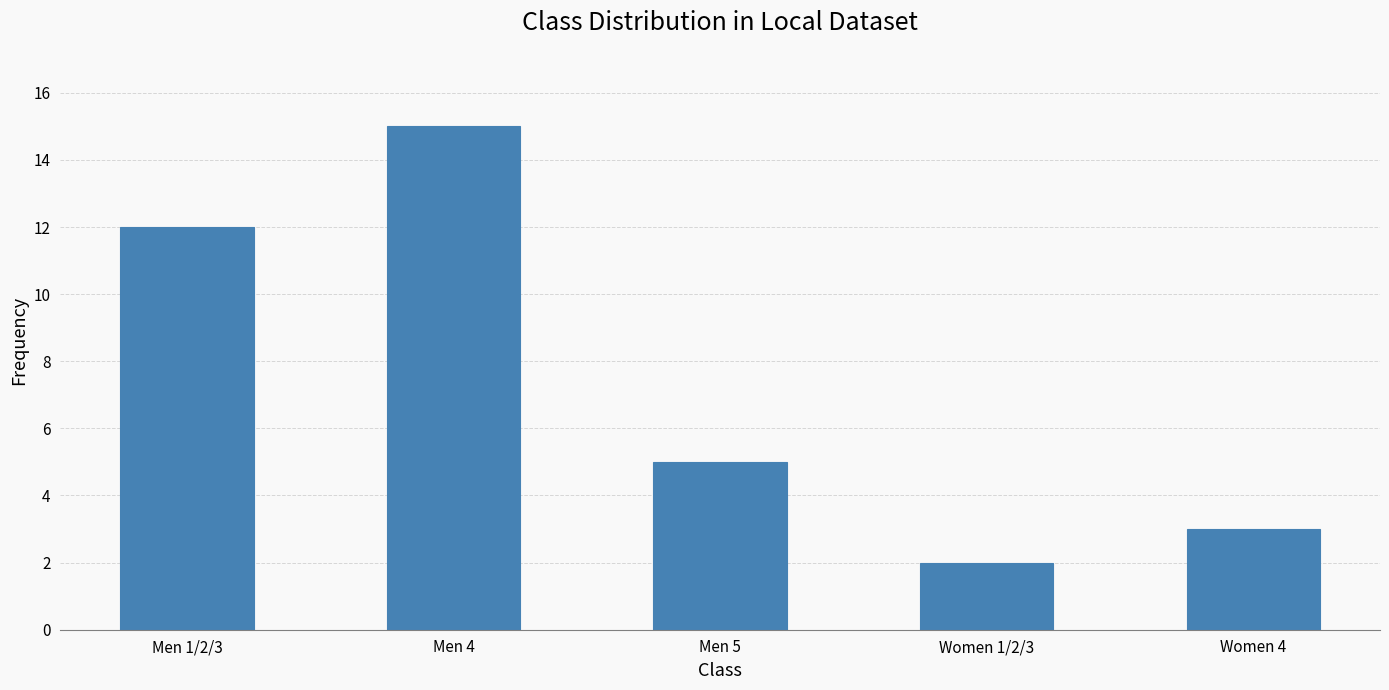

What is the label of the 1st bar from the right?

Women 4